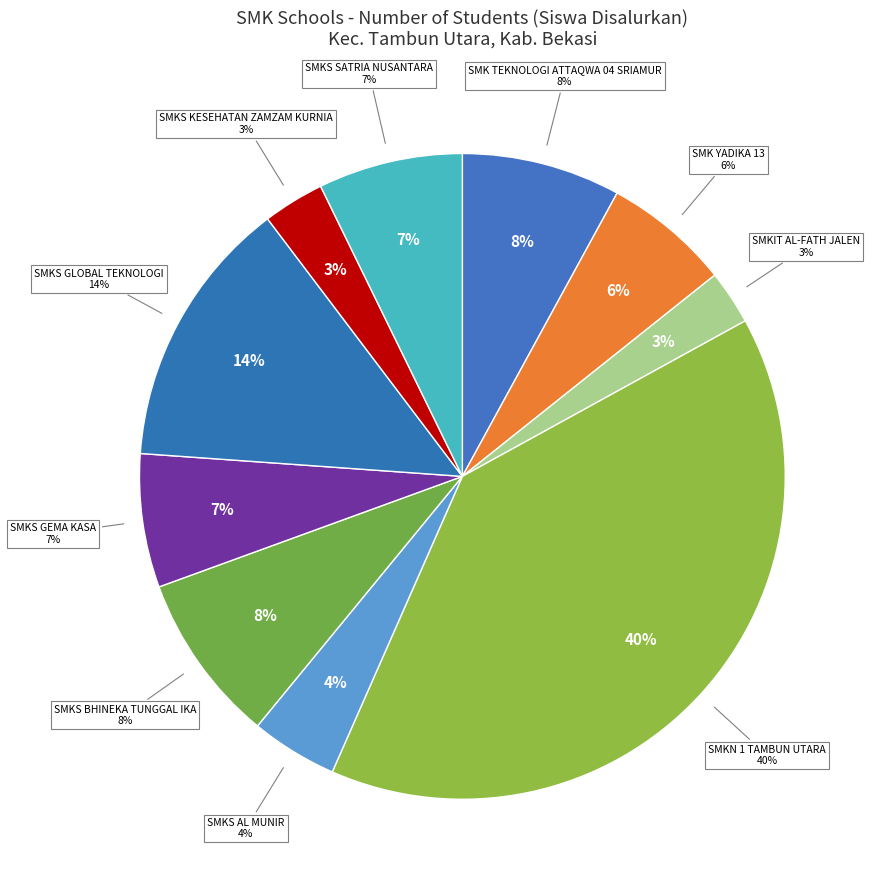

To the nearest percent, what is the average slice percentage?

10%